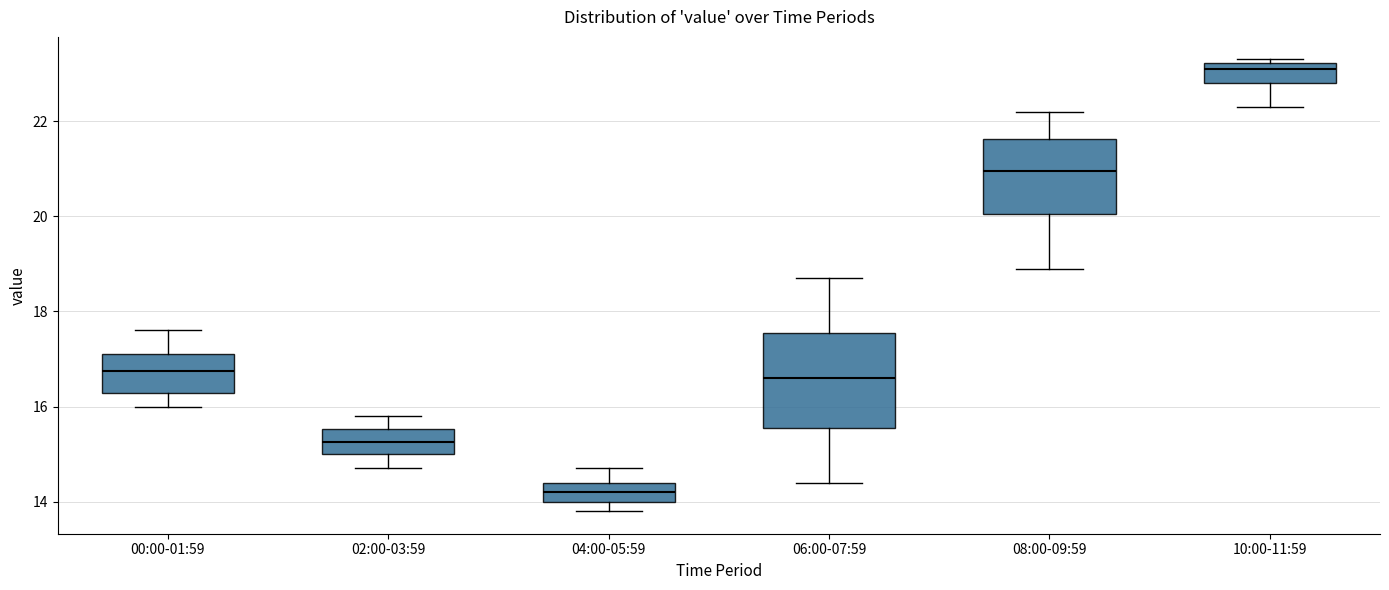

Where is the lower edge of the box for 02:00-03:59 on the y-axis? The values are not printed on the chart, so give them approximately, as read against the axis.

15.0